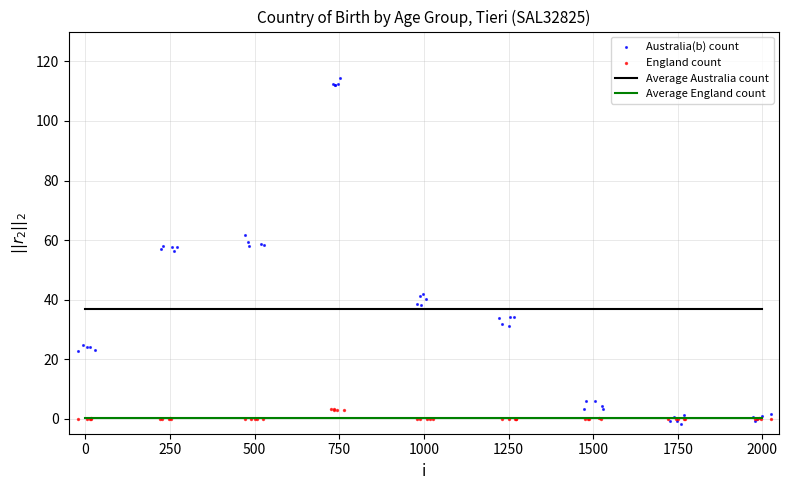

Which series contains the lowest Y value?

Australia(b) count